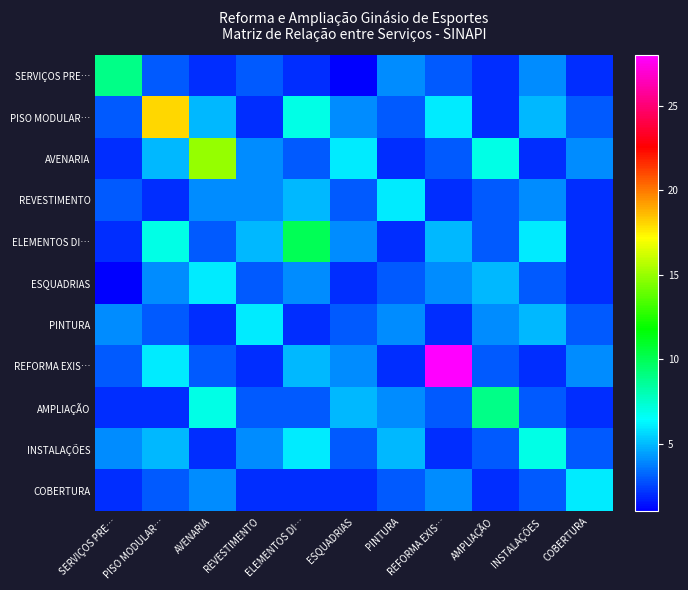

Reading right to left, list all the values displayed in this chart.

SERVIÇOS PRE…: COBERTURA=2	INSTALAÇÕES=4	AMPLIAÇÃO=2	REFORMA EXIS…=3	PINTURA=4	ESQUADRIAS=1	ELEMENTOS DI…=2	REVESTIMENTO=3	AVENARIA=2	PISO MODULAR…=3	SERVIÇOS PRE…=9
PISO MODULAR…: COBERTURA=3	INSTALAÇÕES=5	AMPLIAÇÃO=2	REFORMA EXIS…=6	PINTURA=3	ESQUADRIAS=4	ELEMENTOS DI…=7	REVESTIMENTO=2	AVENARIA=5	PISO MODULAR…=18	SERVIÇOS PRE…=3
AVENARIA: COBERTURA=4	INSTALAÇÕES=2	AMPLIAÇÃO=7	REFORMA EXIS…=3	PINTURA=2	ESQUADRIAS=6	ELEMENTOS DI…=3	REVESTIMENTO=4	AVENARIA=15	PISO MODULAR…=5	SERVIÇOS PRE…=2
REVESTIMENTO: COBERTURA=2	INSTALAÇÕES=4	AMPLIAÇÃO=3	REFORMA EXIS…=2	PINTURA=6	ESQUADRIAS=3	ELEMENTOS DI…=5	REVESTIMENTO=4	AVENARIA=4	PISO MODULAR…=2	SERVIÇOS PRE…=3
ELEMENTOS DI…: COBERTURA=2	INSTALAÇÕES=6	AMPLIAÇÃO=3	REFORMA EXIS…=5	PINTURA=2	ESQUADRIAS=4	ELEMENTOS DI…=10	REVESTIMENTO=5	AVENARIA=3	PISO MODULAR…=7	SERVIÇOS PRE…=2
ESQUADRIAS: COBERTURA=2	INSTALAÇÕES=3	AMPLIAÇÃO=5	REFORMA EXIS…=4	PINTURA=3	ESQUADRIAS=2	ELEMENTOS DI…=4	REVESTIMENTO=3	AVENARIA=6	PISO MODULAR…=4	SERVIÇOS PRE…=1
PINTURA: COBERTURA=3	INSTALAÇÕES=5	AMPLIAÇÃO=4	REFORMA EXIS…=2	PINTURA=4	ESQUADRIAS=3	ELEMENTOS DI…=2	REVESTIMENTO=6	AVENARIA=2	PISO MODULAR…=3	SERVIÇOS PRE…=4
REFORMA EXIS…: COBERTURA=4	INSTALAÇÕES=2	AMPLIAÇÃO=3	REFORMA EXIS…=28	PINTURA=2	ESQUADRIAS=4	ELEMENTOS DI…=5	REVESTIMENTO=2	AVENARIA=3	PISO MODULAR…=6	SERVIÇOS PRE…=3
AMPLIAÇÃO: COBERTURA=2	INSTALAÇÕES=3	AMPLIAÇÃO=9	REFORMA EXIS…=3	PINTURA=4	ESQUADRIAS=5	ELEMENTOS DI…=3	REVESTIMENTO=3	AVENARIA=7	PISO MODULAR…=2	SERVIÇOS PRE…=2
INSTALAÇÕES: COBERTURA=3	INSTALAÇÕES=7	AMPLIAÇÃO=3	REFORMA EXIS…=2	PINTURA=5	ESQUADRIAS=3	ELEMENTOS DI…=6	REVESTIMENTO=4	AVENARIA=2	PISO MODULAR…=5	SERVIÇOS PRE…=4
COBERTURA: COBERTURA=6	INSTALAÇÕES=3	AMPLIAÇÃO=2	REFORMA EXIS…=4	PINTURA=3	ESQUADRIAS=2	ELEMENTOS DI…=2	REVESTIMENTO=2	AVENARIA=4	PISO MODULAR…=3	SERVIÇOS PRE…=2